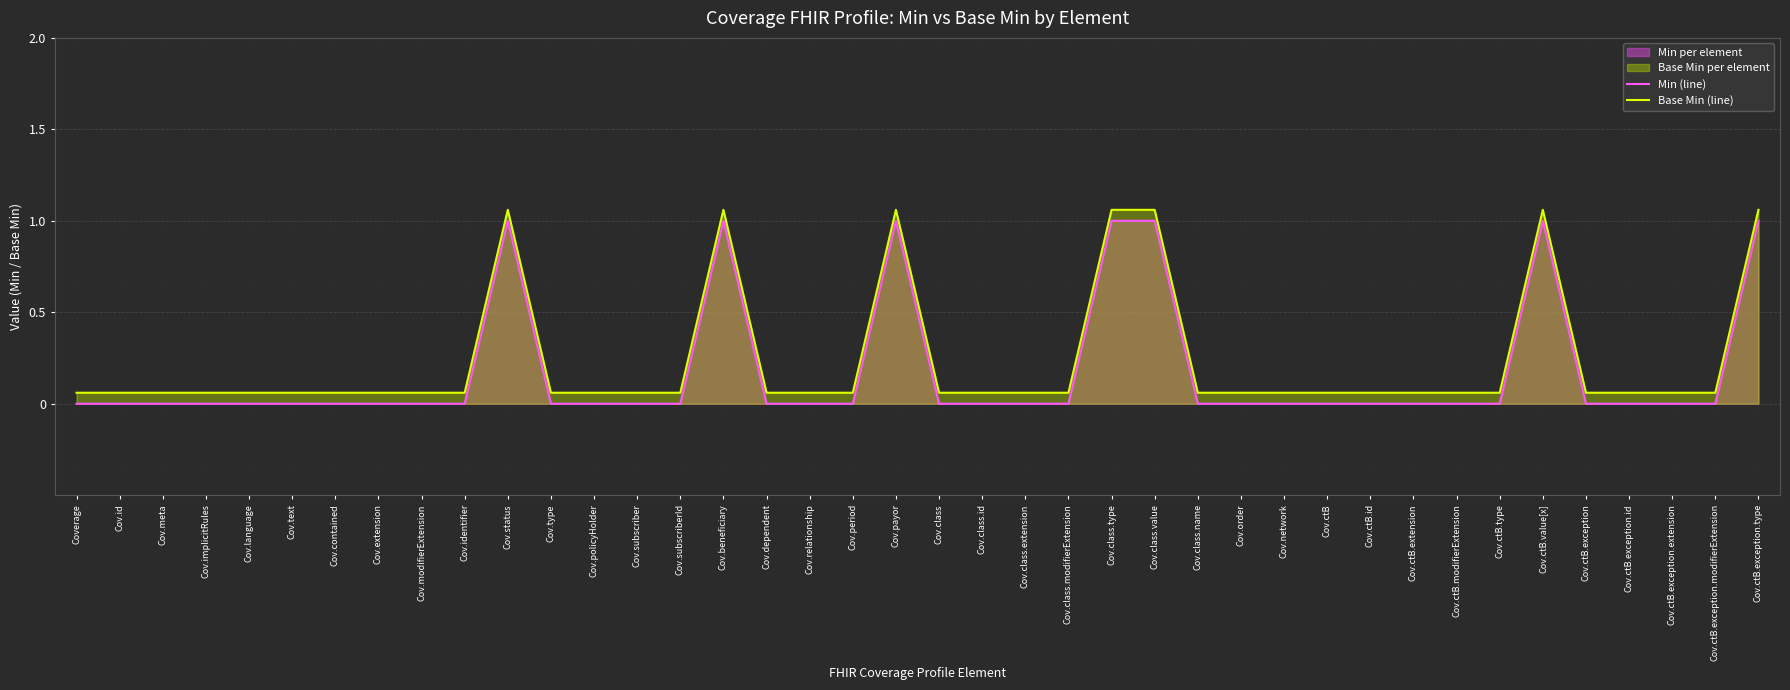

List the series in order of their overall mean, highest first.

Base Min (line), Min (line)